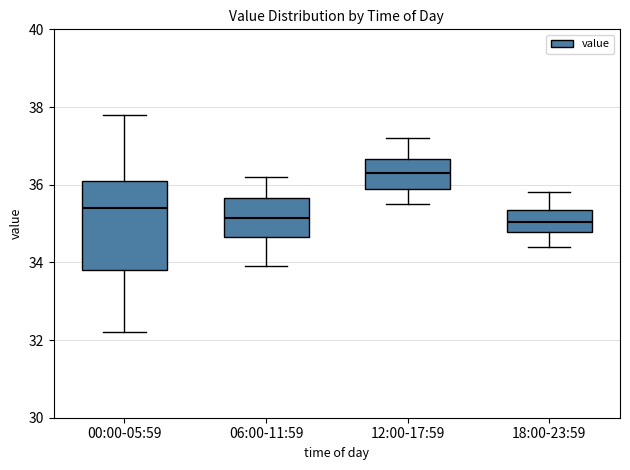

Reading left to right, read every box against the y-axis: the position of its median line, the range the box covers, and the ends of its whiskers. The values are not printed on the chart, so give them approximately, as read against the axis.

00:00-05:59: median 35.4, box 33.8 to 36.2, whiskers 32.2 to 37.8
06:00-11:59: median 35.2, box 34.6 to 35.6, whiskers 34.0 to 36.2
12:00-17:59: median 36.4, box 36.0 to 36.6, whiskers 35.6 to 37.2
18:00-23:59: median 35.0, box 34.8 to 35.4, whiskers 34.4 to 35.8